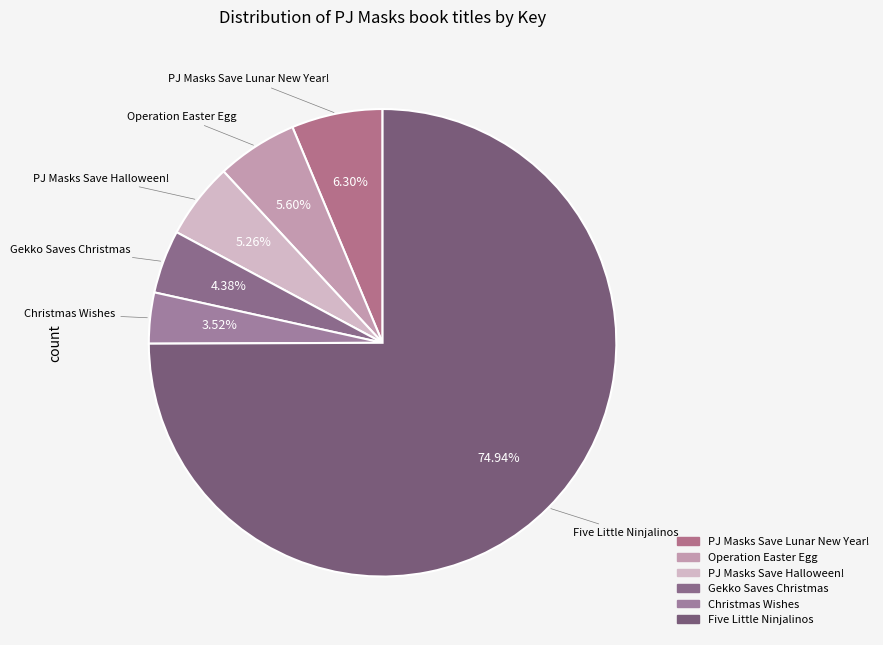

Combined, what portion of the pie is Christmas Wishes and Five Little Ninjalinos?

78.5%